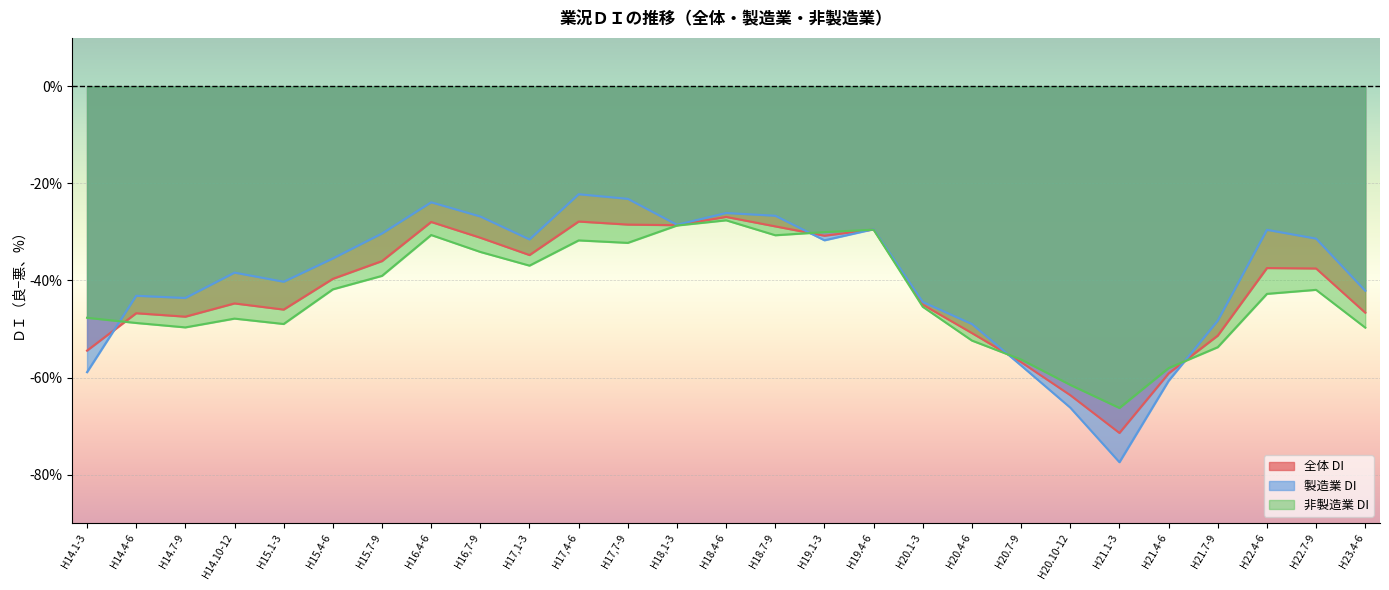

Rank the series at H14.7-9 from highest to lowest value.

製造業 DI, 全体 DI, 非製造業 DI